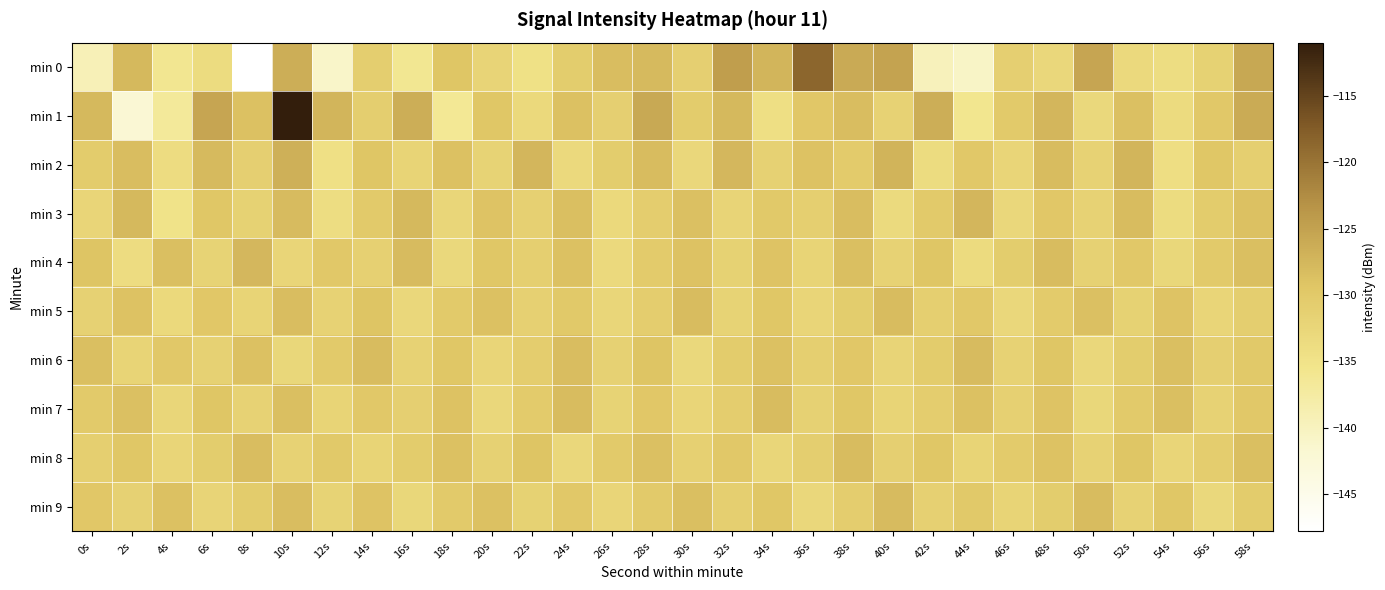

What is the spread (max minus min) of values at 20s?

4.0